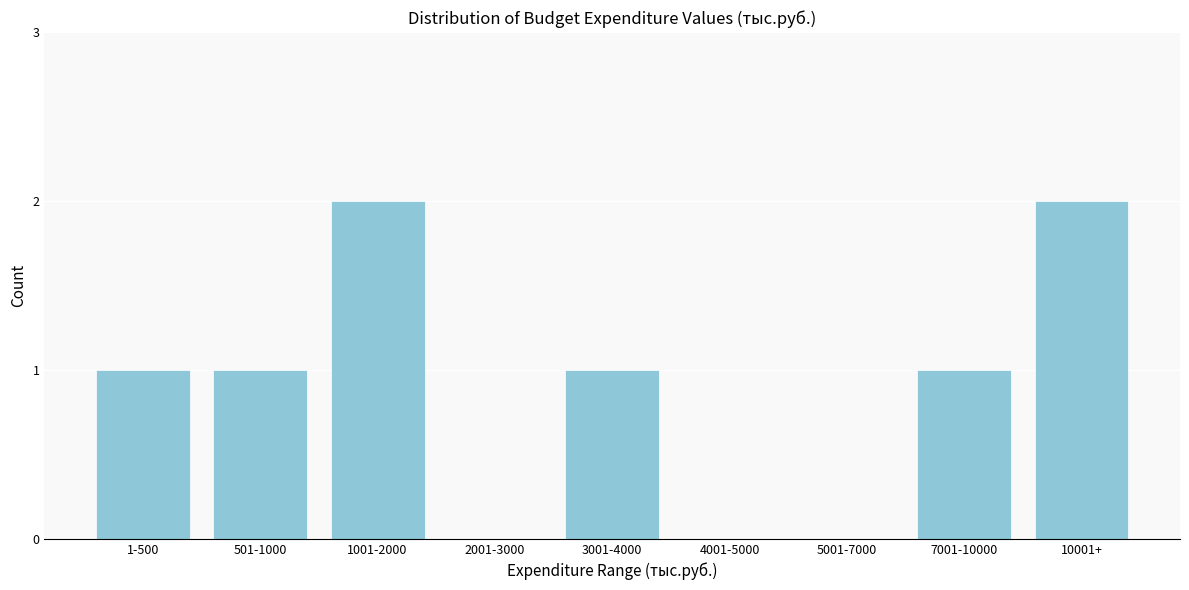

Reading right to left, list all the values displayed in this chart.

10001+=2	7001-10000=1	5001-7000=0	4001-5000=0	3001-4000=1	2001-3000=0	1001-2000=2	501-1000=1	1-500=1